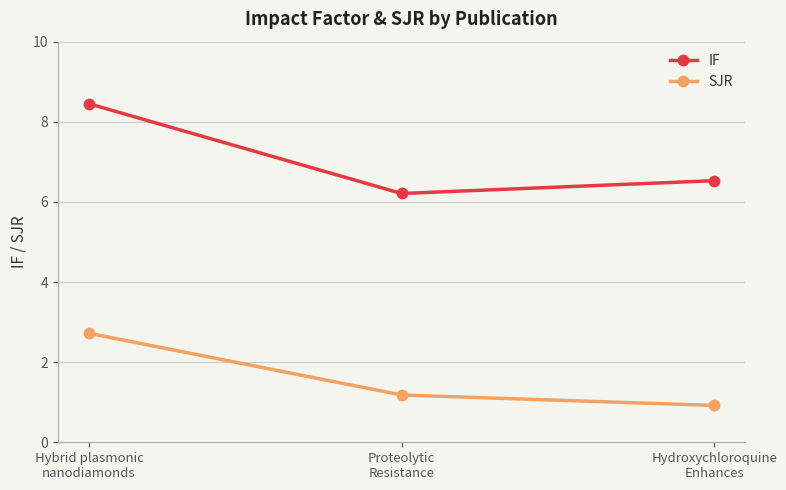

What is the label of the 2nd point from the left?

Proteolytic
Resistance